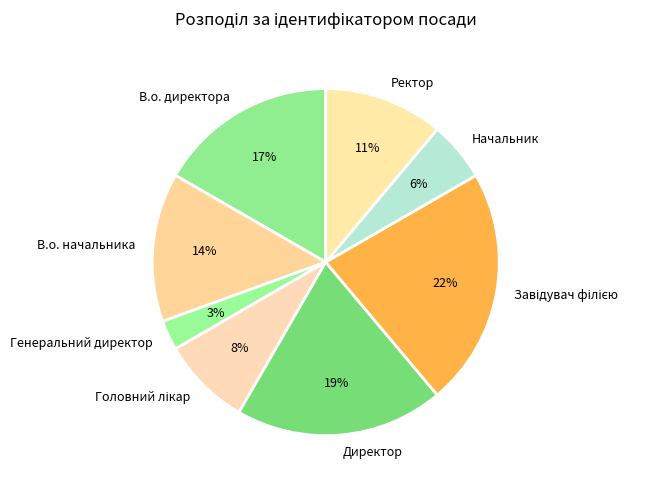

To the nearest percent, what portion does Директор represent?

19%